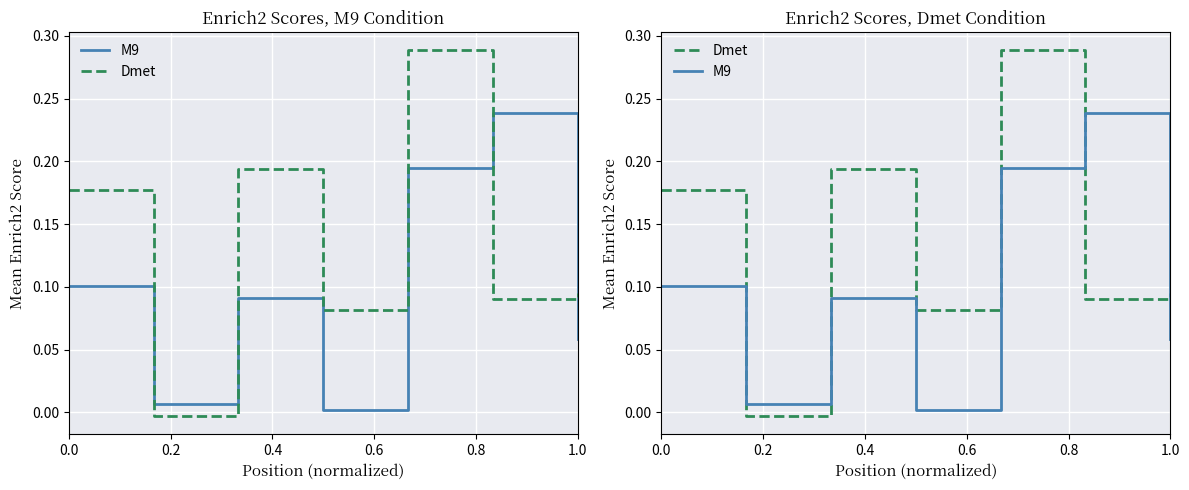

List the series in order of their overall mean, highest first.

Dmet, M9